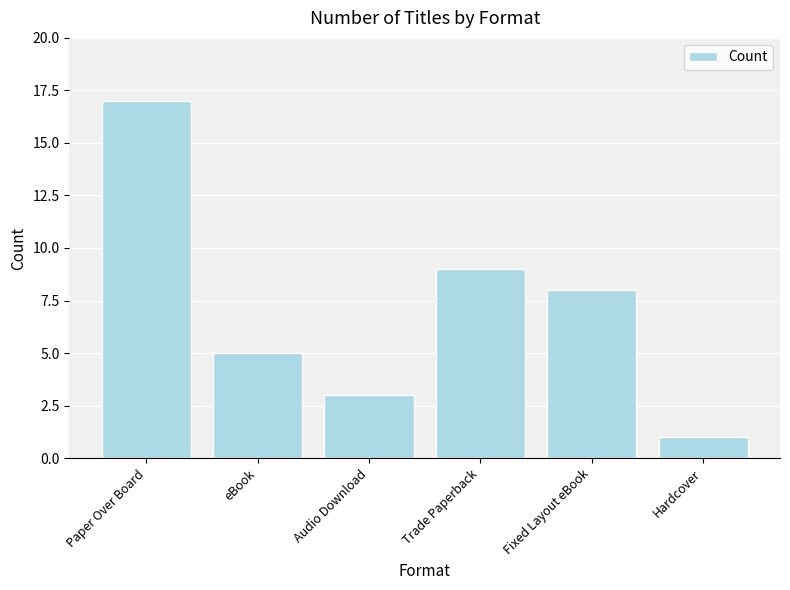

What is the label of the 3rd bar from the right?

Trade Paperback